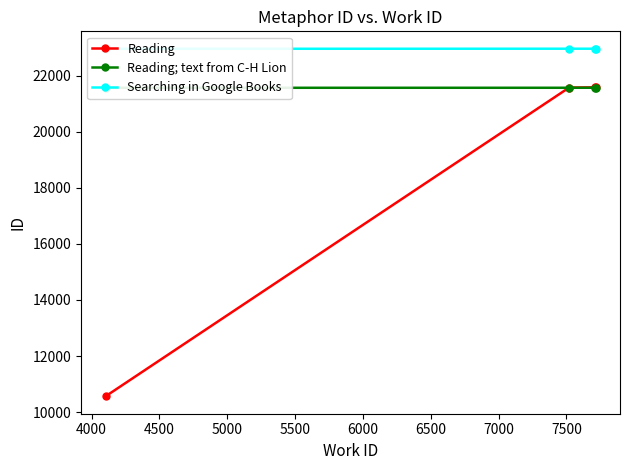

What is the lowest value of the Reading series?

10560